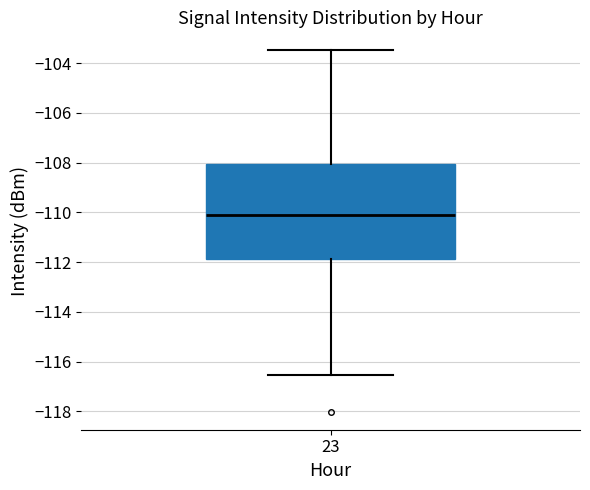

Read this box plot against the y-axis: the position of the median line, the range covered by the box, and the ends of both whiskers. The values are not printed on the chart, so give them approximately, as read against the axis.

median -110.0, box -111.8 to -108.0, whiskers -116.6 to -103.4